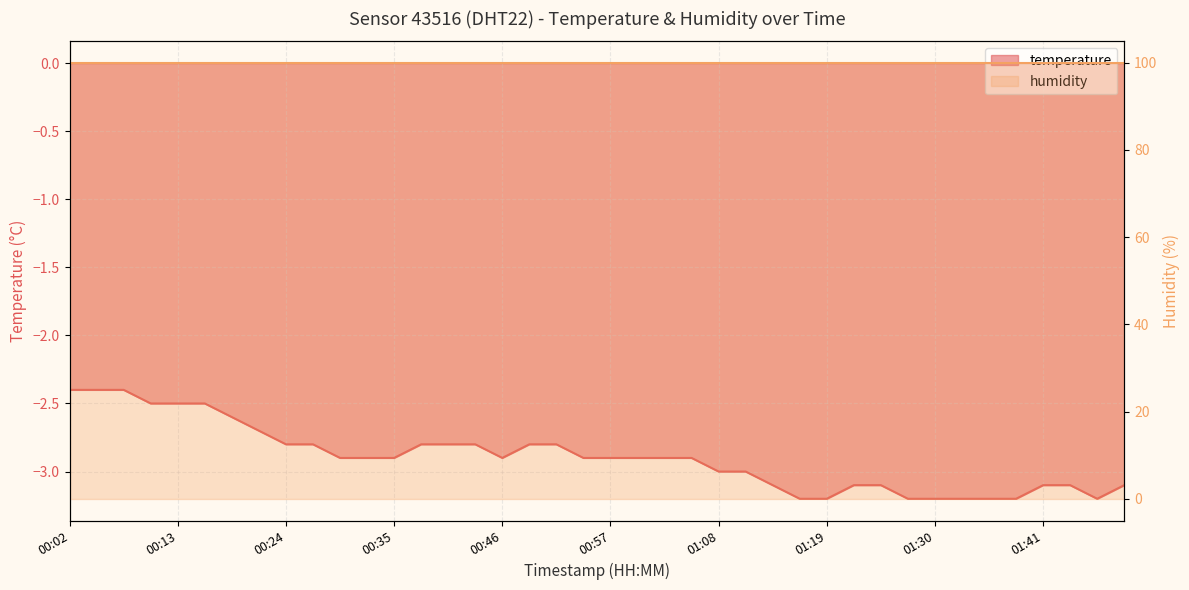

True or false: the data shows -3.9 at 00:05.

False